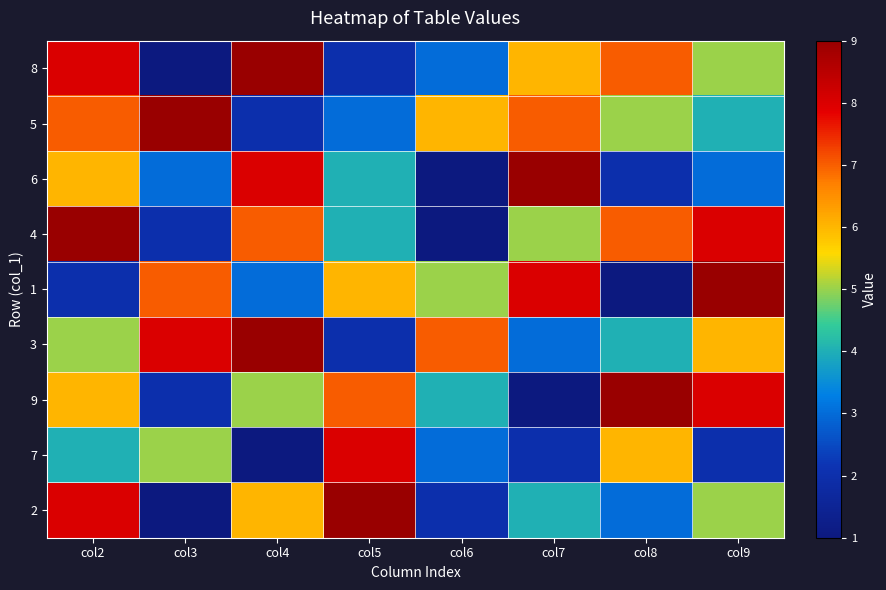

Rank the series by their maximum value, from highest to lowest.

8, 5, 6, 4, 1, 3, 9, 2, 7